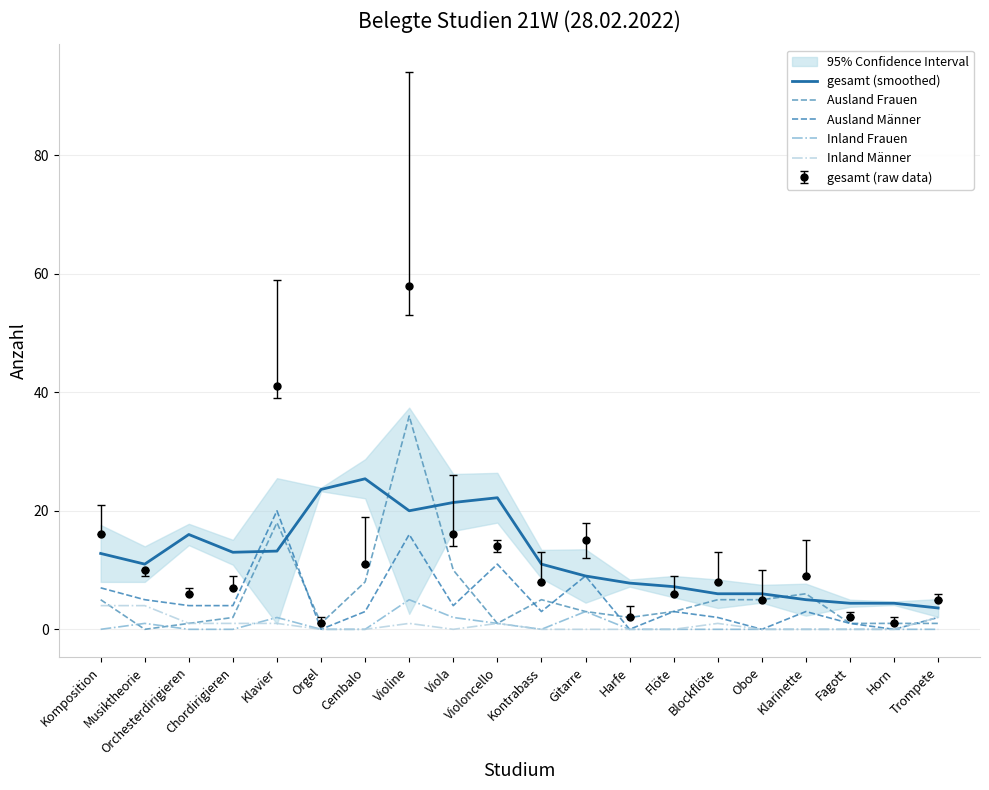

What position from the left is Violoncello?

10